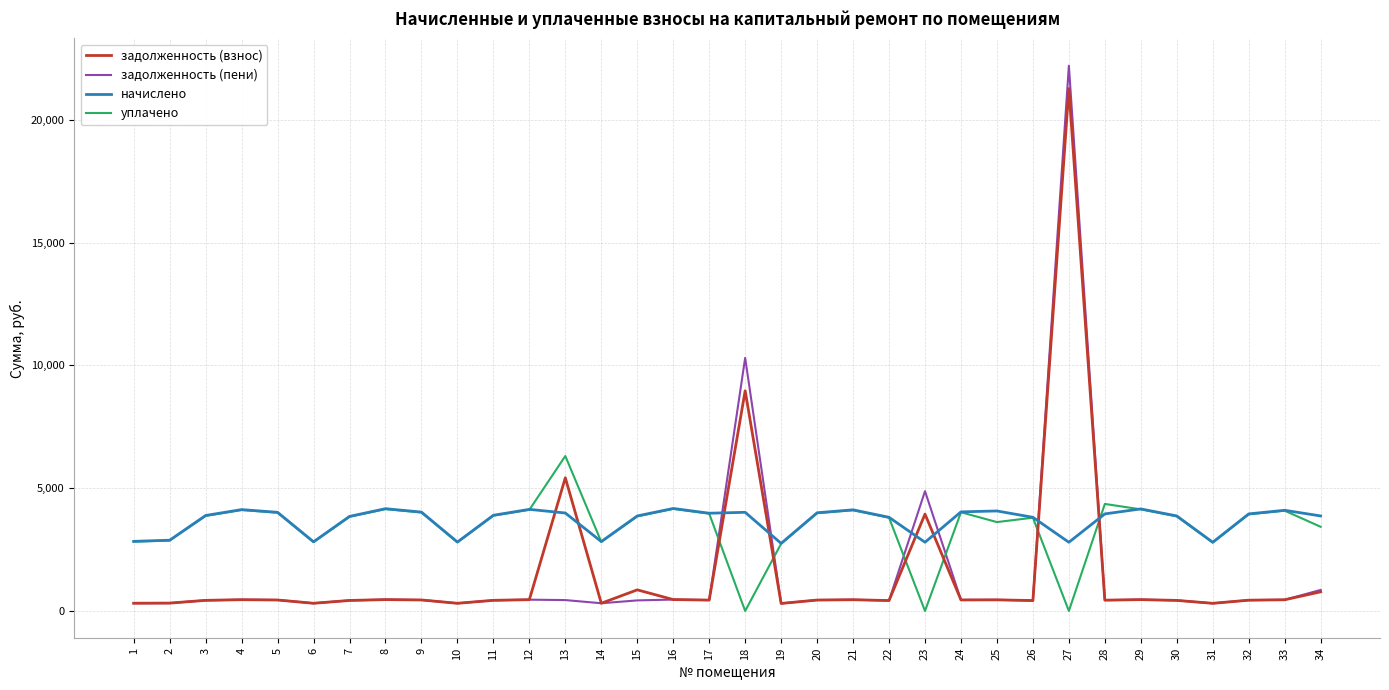

Which series changed the most between 27 and 34?

задолженность (пени)